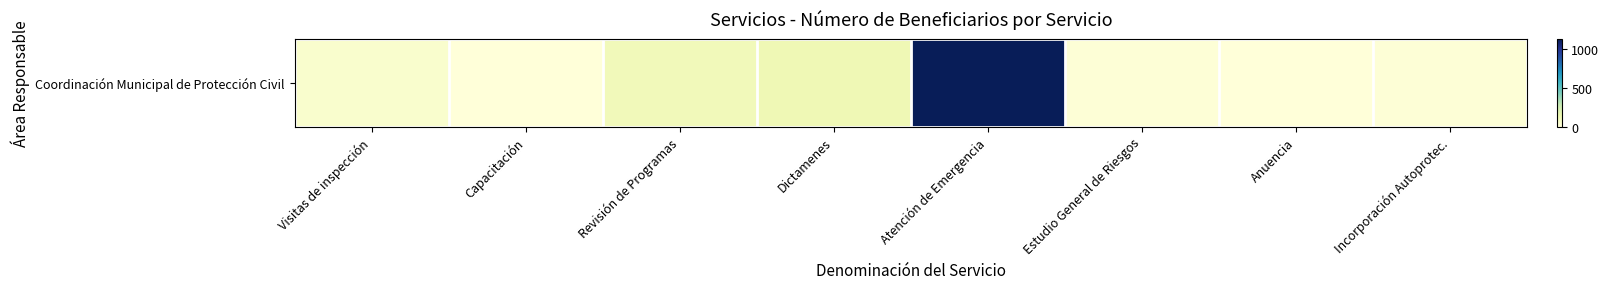

Reading right to left, list all the values displayed in this chart.

Incorporación Autoprotec.=12	Anuencia=0	Estudio General de Riesgos=12	Atención de Emergencia=1135	Dictamenes=126	Revisión de Programas=109	Capacitación=0	Visitas de inspección=43